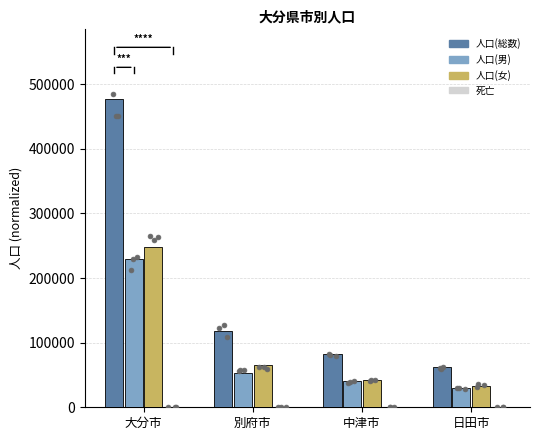

Is the value of 人口(男) at 大分市 greater than the value of 死亡 at 中津市?

Yes